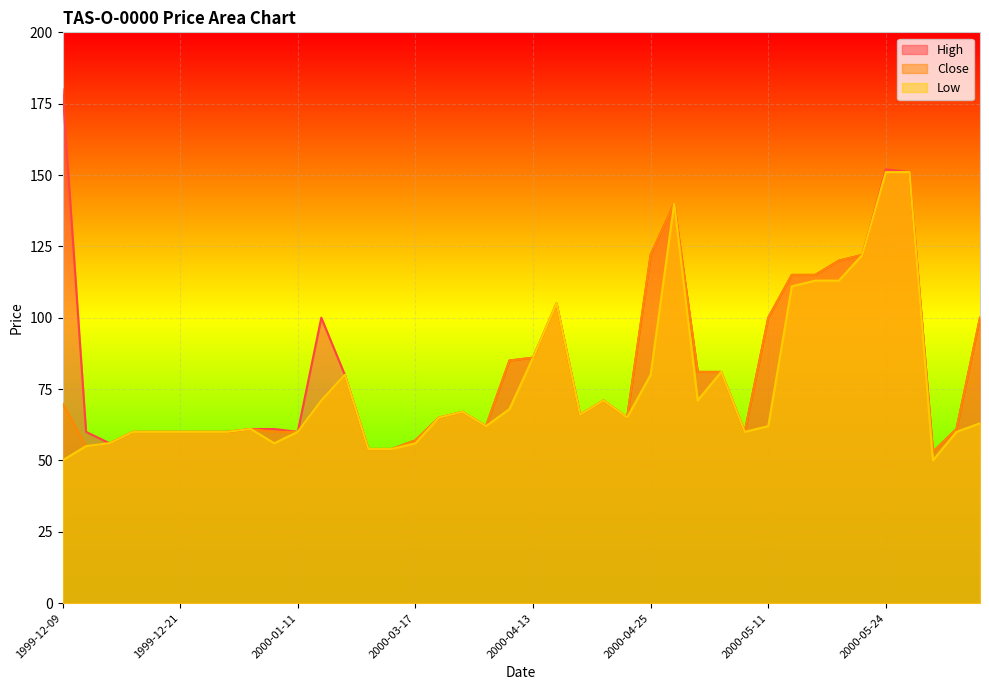

Which series has the largest range (max minus min)?

High